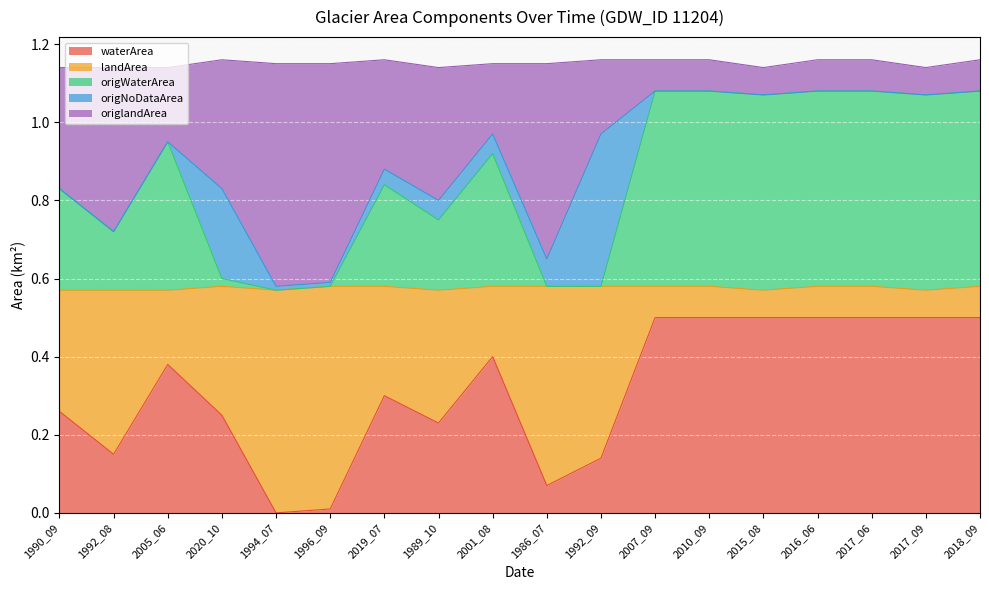

At which category is the sum across all series the highest?

2007_09